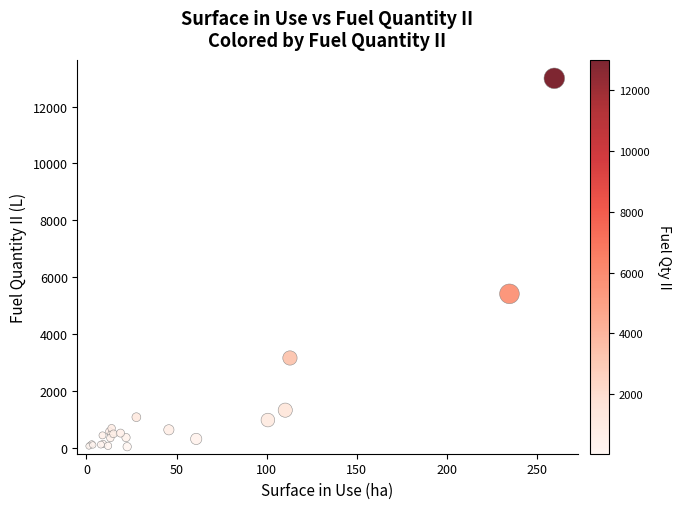

What Y value in the scatter plot is closest to 6518?

5418.0